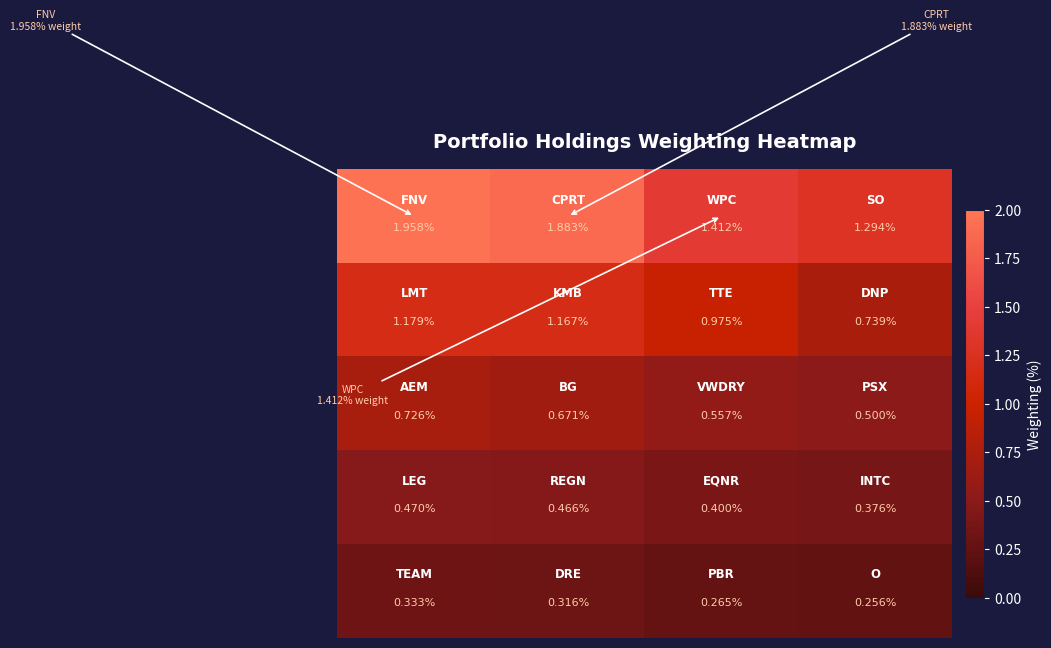

Count the number of data series in this chart.

5